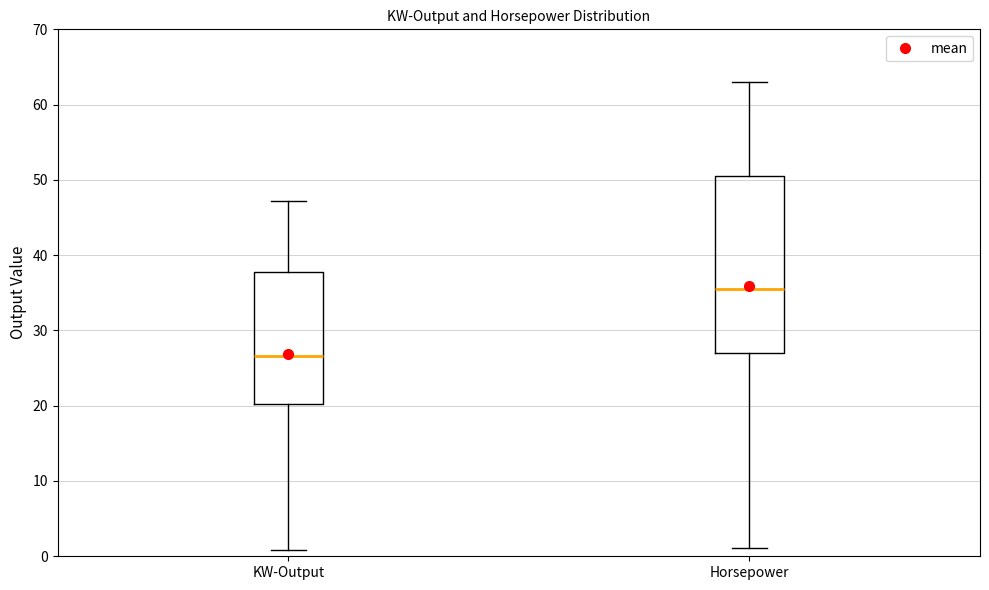

Reading left to right, read every box against the y-axis: the position of its median line, the range the box covers, and the ends of its whiskers. The values are not printed on the chart, so give them approximately, as read against the axis.

KW-Output: median 27, box 20 to 38, whiskers 1 to 47
Horsepower: median 35, box 27 to 50, whiskers 1 to 63